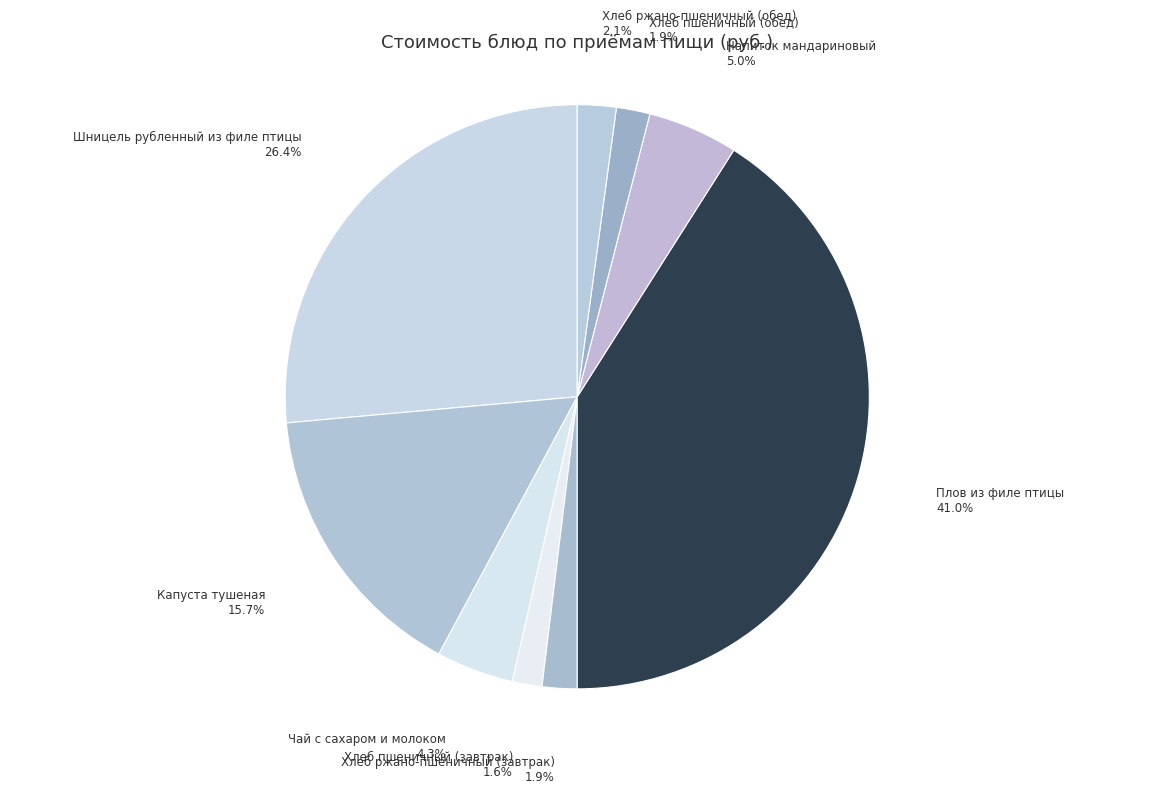

How many slices are in this pie chart?

9